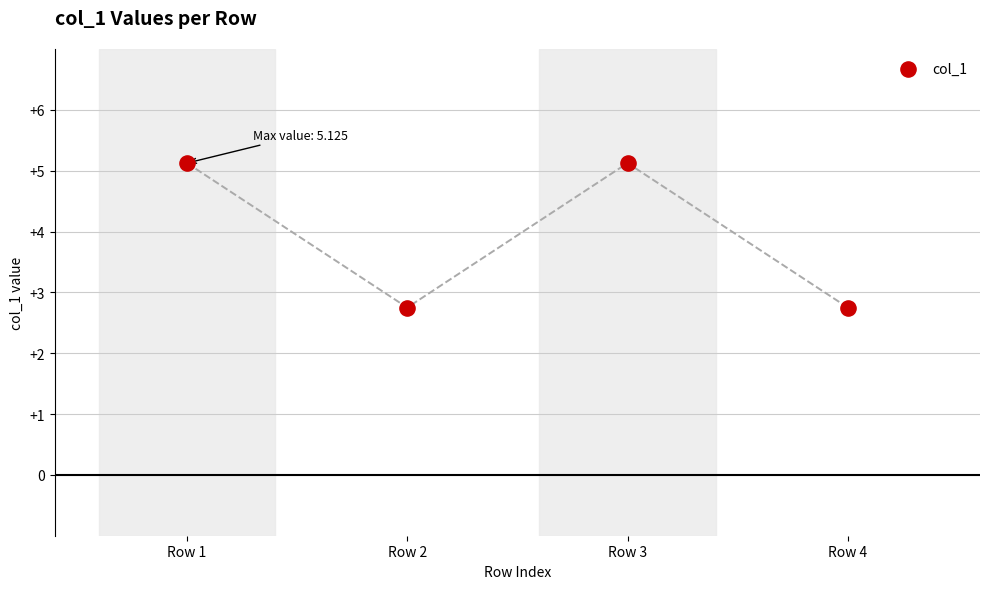

What is the average Y value?

3.9